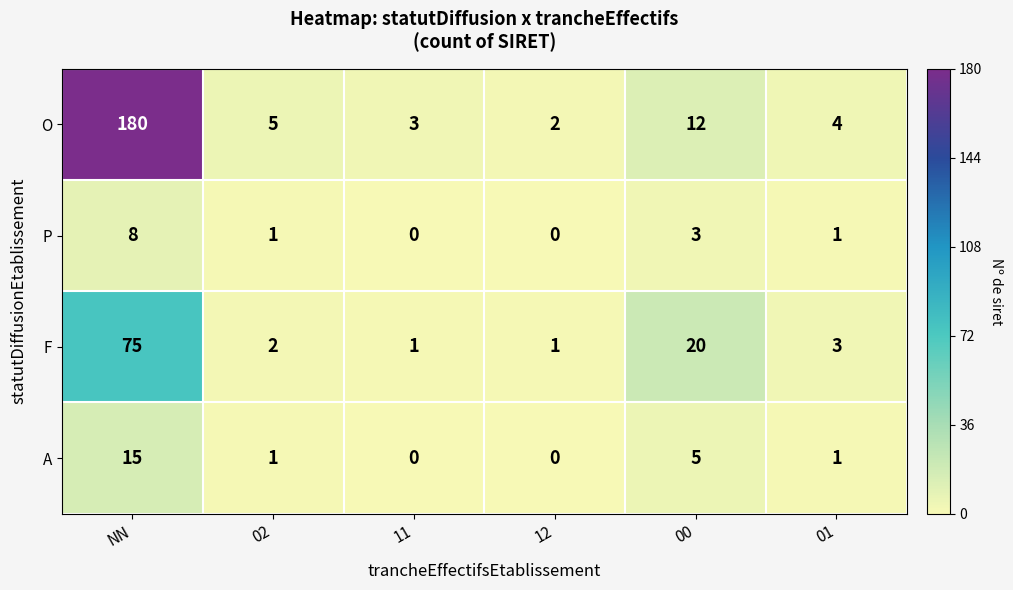

True or false: O has a value of 1 at 12.

False